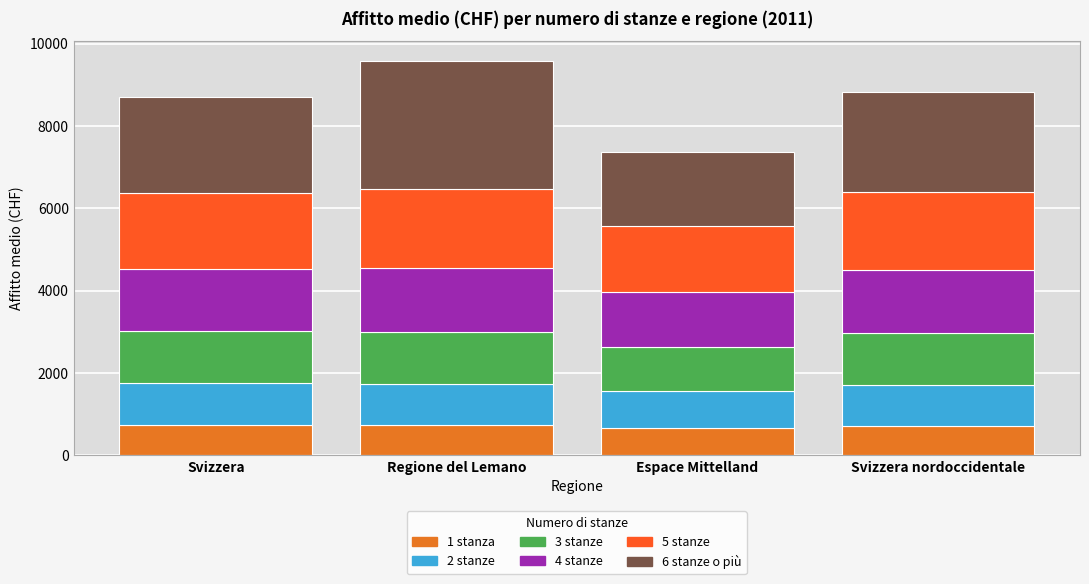

How many data points in 1 stanza are less than 741?

2